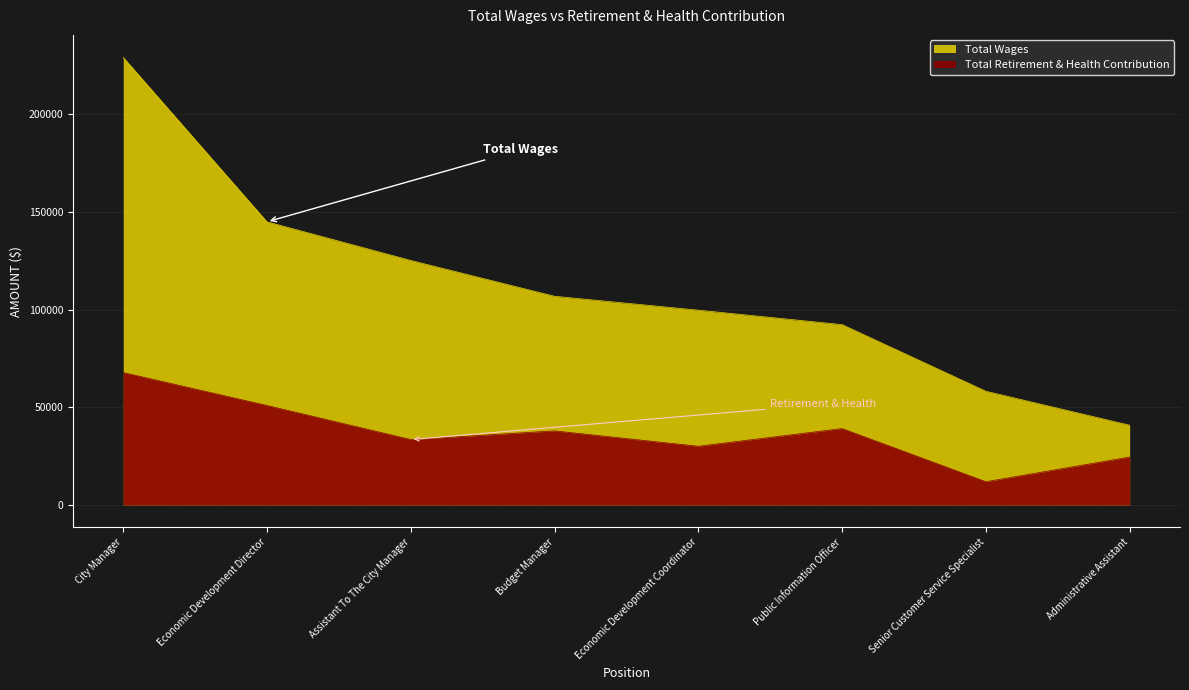

What is the average value?

37013